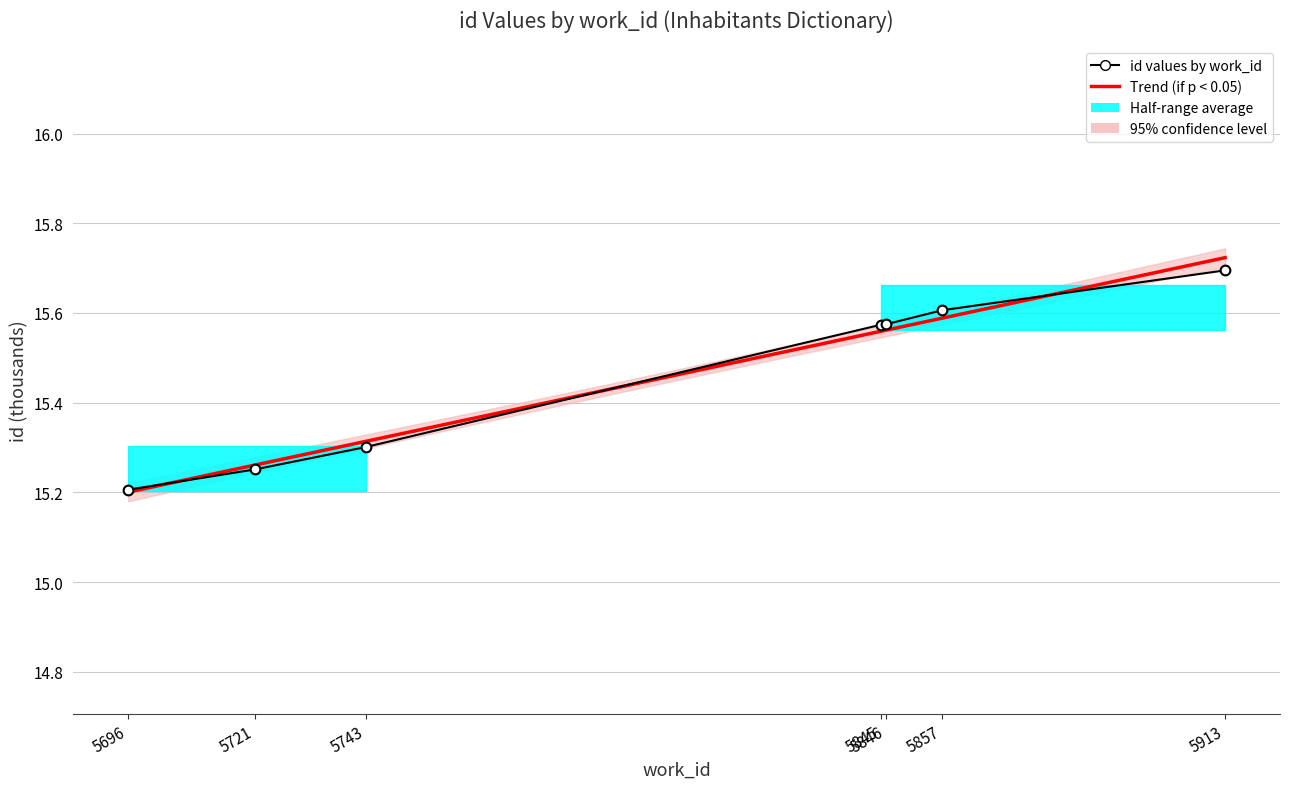

What is the change in value from 5857 to 5913?

+0.1